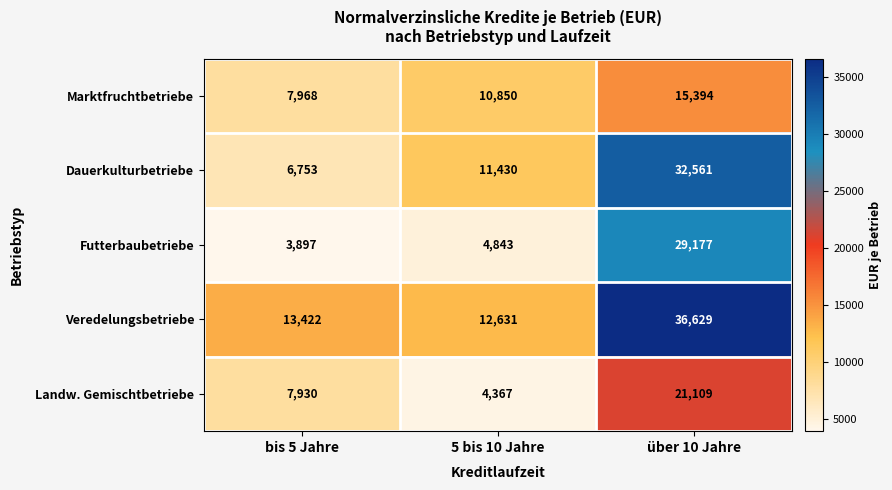

Reading left to right, extract all data points from this chart.

Marktfruchtbetriebe: bis 5 Jahre=7968	5 bis 10 Jahre=10850	über 10 Jahre=15394
Dauerkulturbetriebe: bis 5 Jahre=6753	5 bis 10 Jahre=11430	über 10 Jahre=32561
Futterbaubetriebe: bis 5 Jahre=3897	5 bis 10 Jahre=4843	über 10 Jahre=29177
Veredelungsbetriebe: bis 5 Jahre=13422	5 bis 10 Jahre=12631	über 10 Jahre=36629
Landw. Gemischtbetriebe: bis 5 Jahre=7930	5 bis 10 Jahre=4367	über 10 Jahre=21109